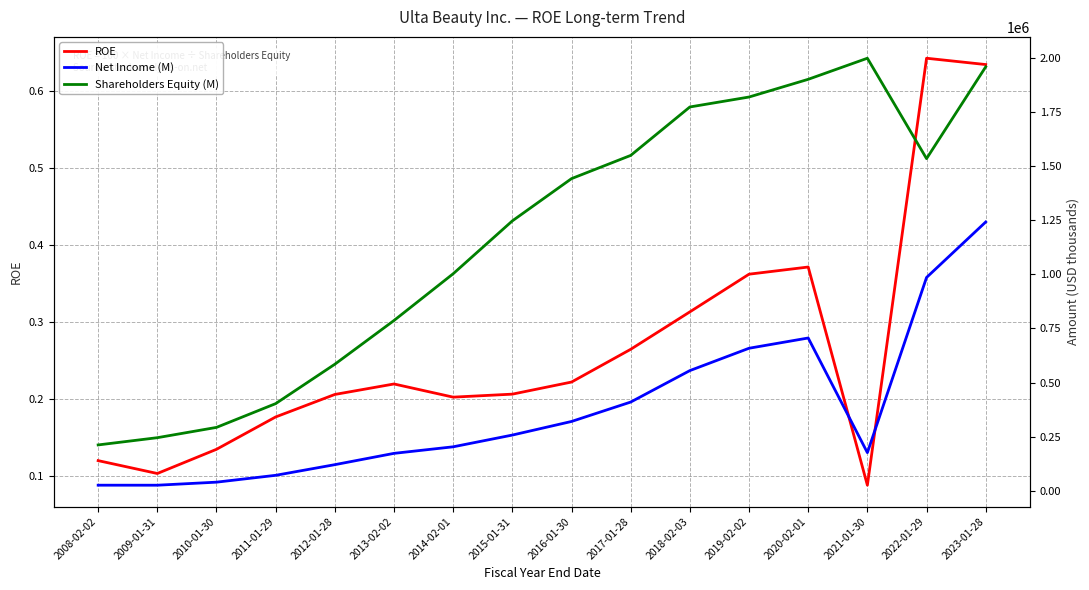

What is the sum of the Net Income (M) values at 2021-01-30 and 2019-02-02?

834394.0